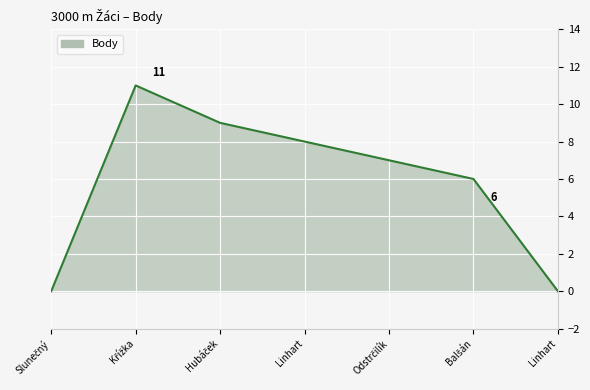

Count the number of categories in the chart.

7